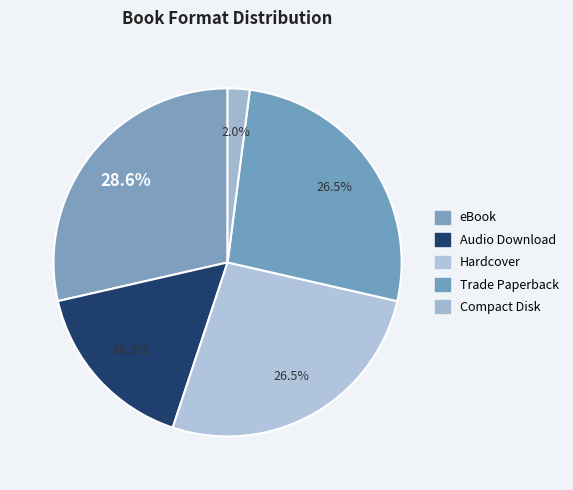

To the nearest percent, what is the combined percentage of Compact Disk and Hardcover?

29%